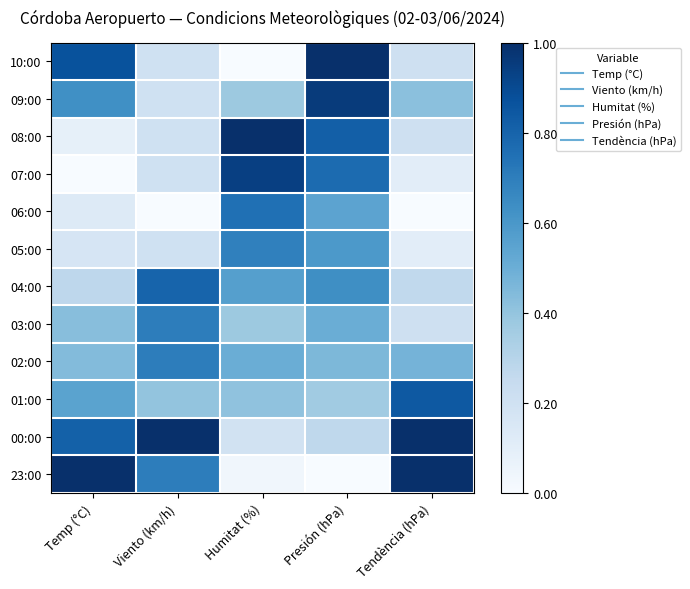

Reading right to left, transcribe all the data shown in this chart.

10:00: Tendència (hPa)=0.2	Presión (hPa)=1.0	Humitat (%)=0.0	Viento (km/h)=0.2	Temp (°C)=0.9
09:00: Tendència (hPa)=0.4	Presión (hPa)=1.0	Humitat (%)=0.4	Viento (km/h)=0.2	Temp (°C)=0.6
08:00: Tendència (hPa)=0.2	Presión (hPa)=0.8	Humitat (%)=1.0	Viento (km/h)=0.2	Temp (°C)=0.1
07:00: Tendència (hPa)=0.1	Presión (hPa)=0.8	Humitat (%)=0.9	Viento (km/h)=0.2	Temp (°C)=0.0
06:00: Tendència (hPa)=0.0	Presión (hPa)=0.5	Humitat (%)=0.8	Viento (km/h)=0.0	Temp (°C)=0.1
05:00: Tendència (hPa)=0.1	Presión (hPa)=0.6	Humitat (%)=0.7	Viento (km/h)=0.2	Temp (°C)=0.2
04:00: Tendència (hPa)=0.3	Presión (hPa)=0.6	Humitat (%)=0.6	Viento (km/h)=0.8	Temp (°C)=0.3
03:00: Tendència (hPa)=0.2	Presión (hPa)=0.5	Humitat (%)=0.4	Viento (km/h)=0.7	Temp (°C)=0.4
02:00: Tendència (hPa)=0.5	Presión (hPa)=0.5	Humitat (%)=0.5	Viento (km/h)=0.7	Temp (°C)=0.4
01:00: Tendència (hPa)=0.8	Presión (hPa)=0.4	Humitat (%)=0.4	Viento (km/h)=0.4	Temp (°C)=0.5
00:00: Tendència (hPa)=1.0	Presión (hPa)=0.3	Humitat (%)=0.2	Viento (km/h)=1.0	Temp (°C)=0.8
23:00: Tendència (hPa)=1.0	Presión (hPa)=0.0	Humitat (%)=0.0	Viento (km/h)=0.7	Temp (°C)=1.0